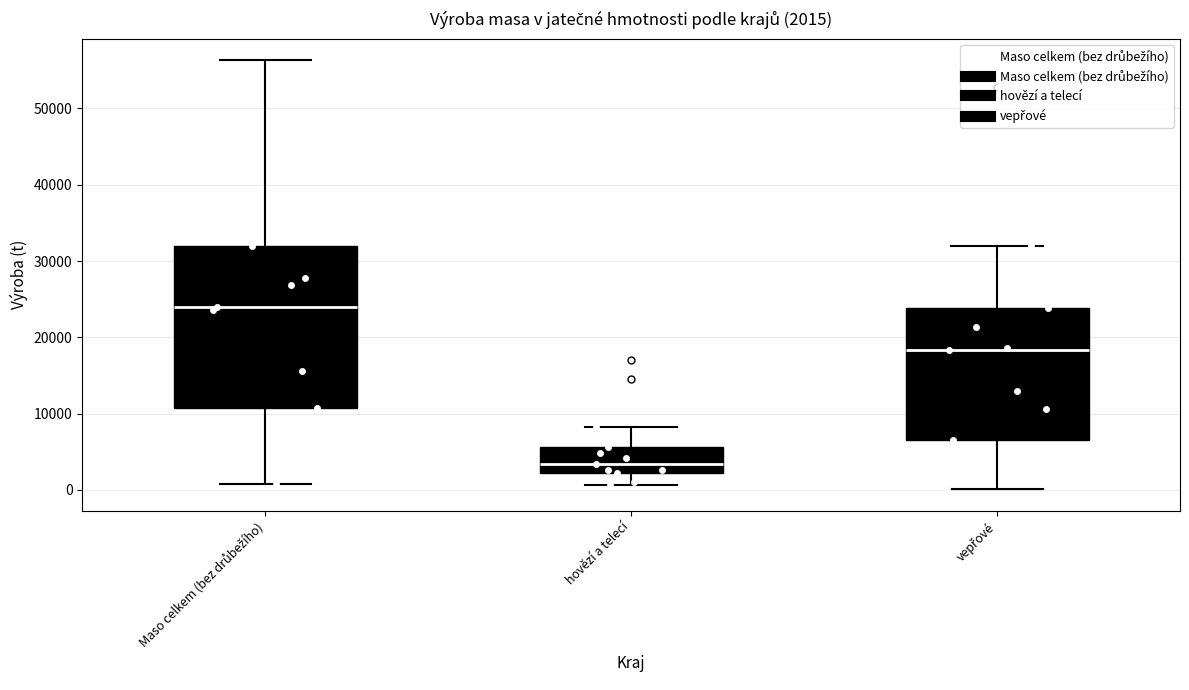

Which box's median line is the highest?

Maso celkem (bez drůbežího)